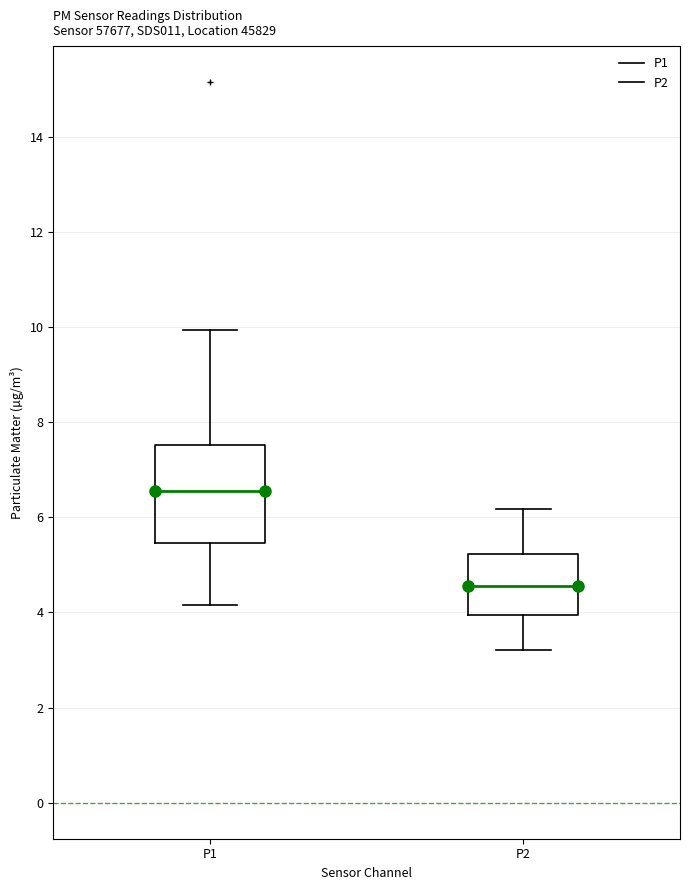

Reading left to right, transcribe this box plot: for each box, give where its median line is, the range the box spans, and where its two whiskers end, as read against the y-axis. The values are not printed on the chart, so give them approximately, as read against the axis.

P1: median 6.6, box 5.4 to 7.6, whiskers 4.2 to 10.0
P2: median 4.6, box 4.0 to 5.2, whiskers 3.2 to 6.2